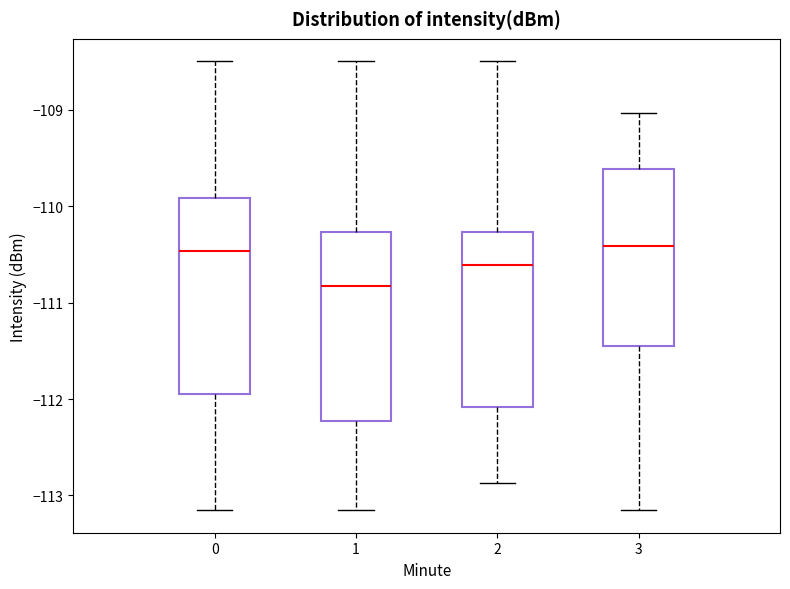

Reading left to right, transcribe this box plot: for each box, give where its median line is, the range the box spans, and where its two whiskers end, as read against the y-axis. The values are not printed on the chart, so give them approximately, as read against the axis.

0: median -110.5, box -112.0 to -109.9, whiskers -113.2 to -108.5
1: median -110.8, box -112.2 to -110.3, whiskers -113.2 to -108.5
2: median -110.6, box -112.1 to -110.3, whiskers -112.9 to -108.5
3: median -110.4, box -111.4 to -109.6, whiskers -113.2 to -109.0